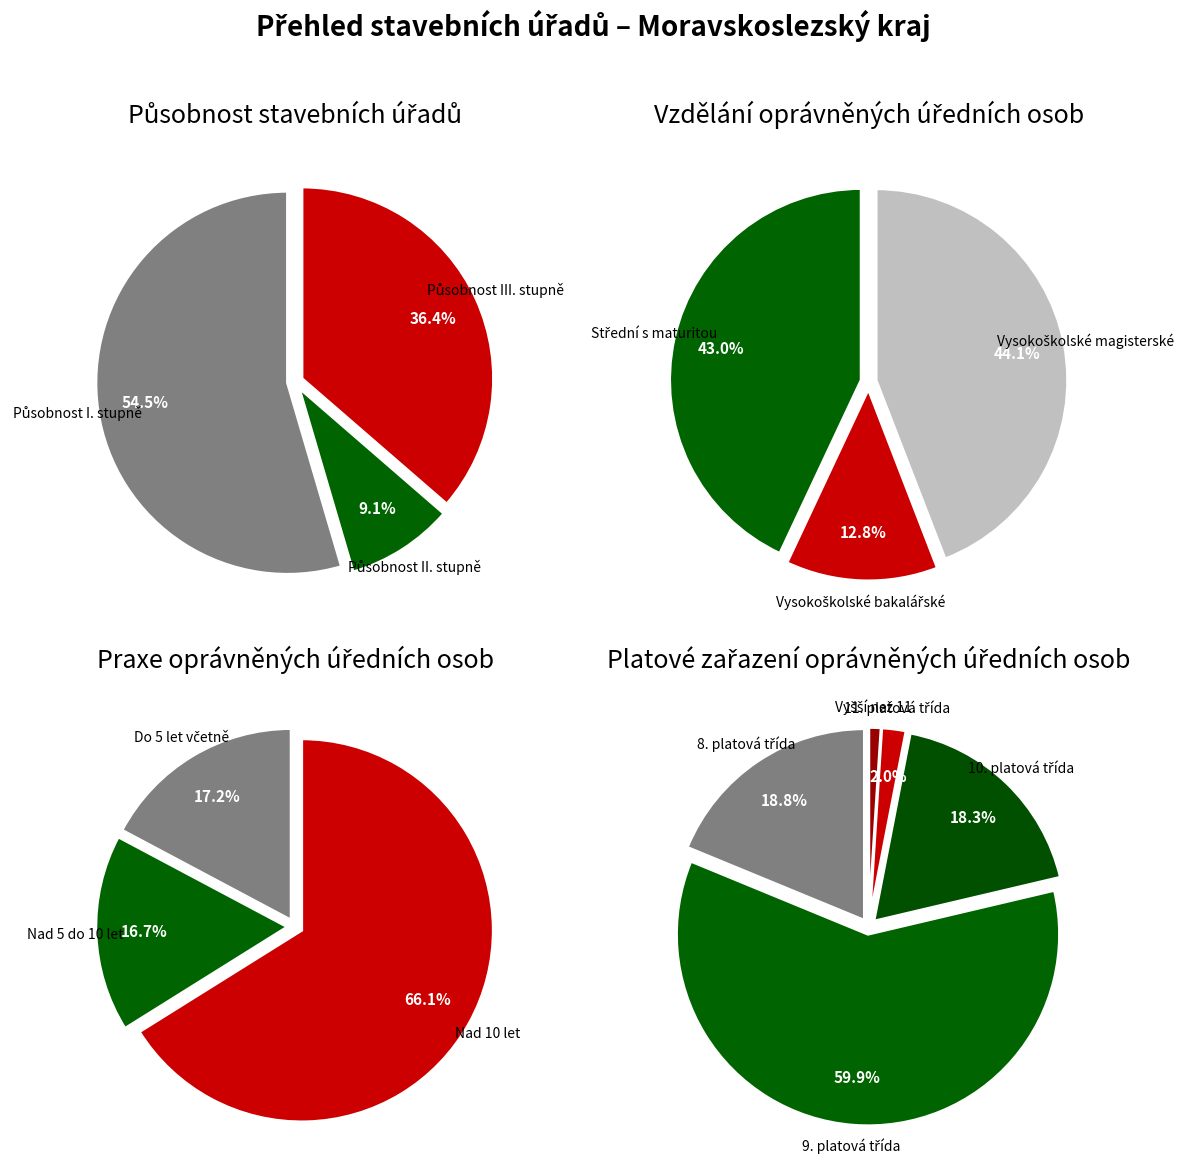

The Působnost III. stupně slice represents 36% of the pie. True or false?

True